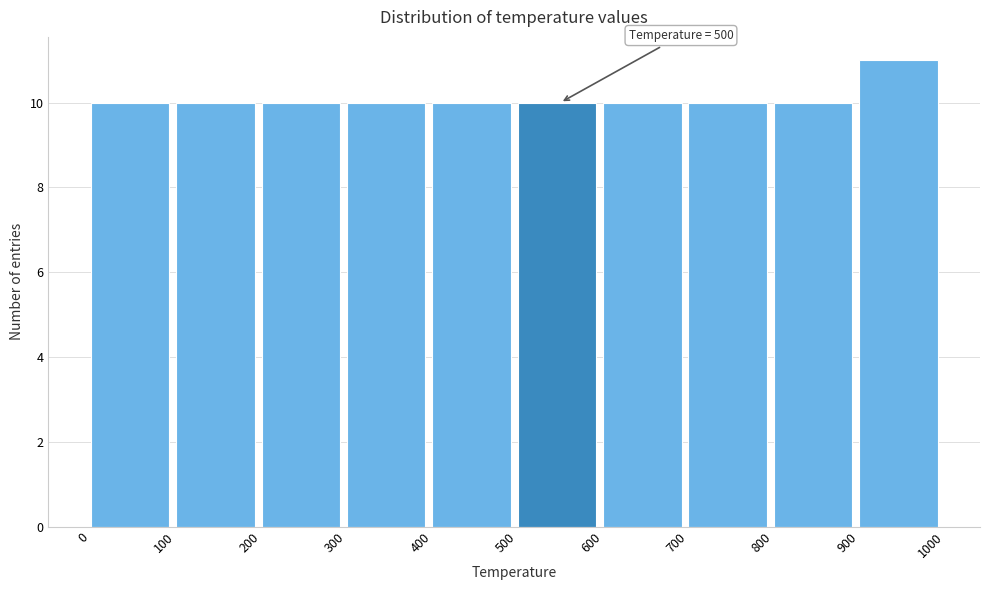

Over which range of the x-axis is the bar tallest?

900 to 1000